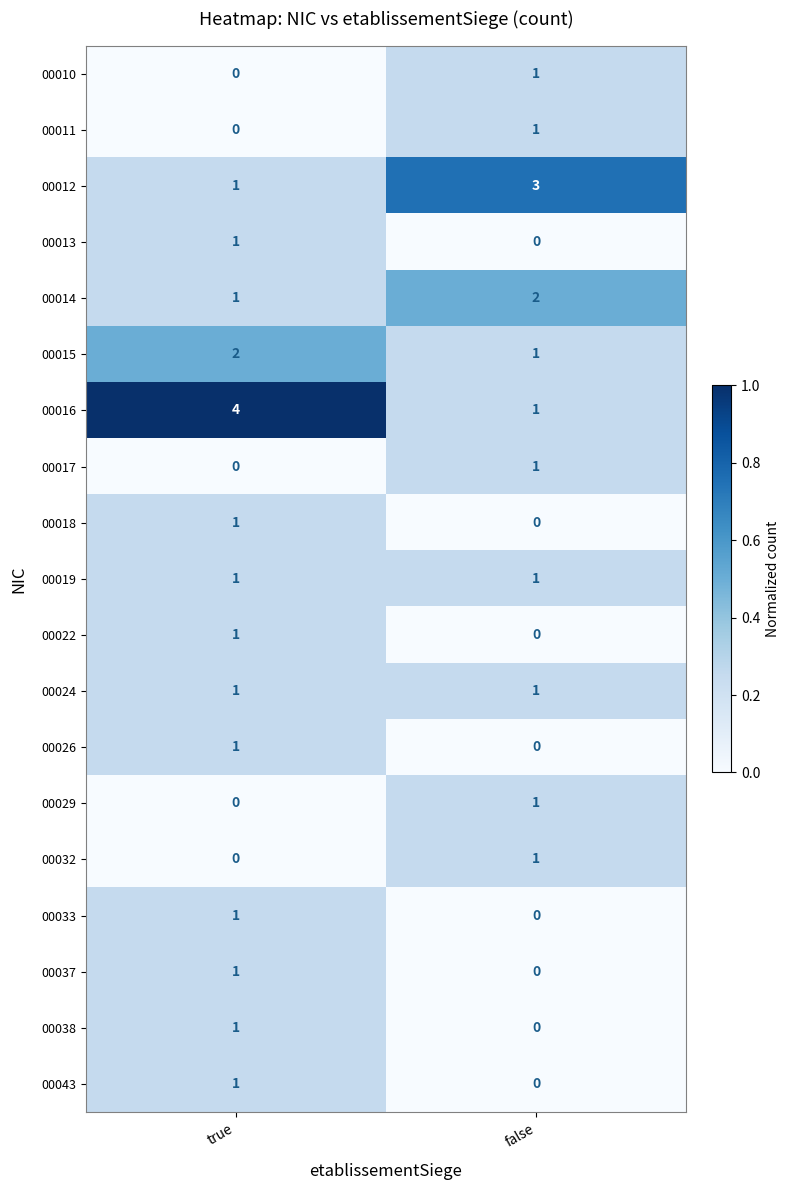

The value of 00015 at true is 2. True or false?

True